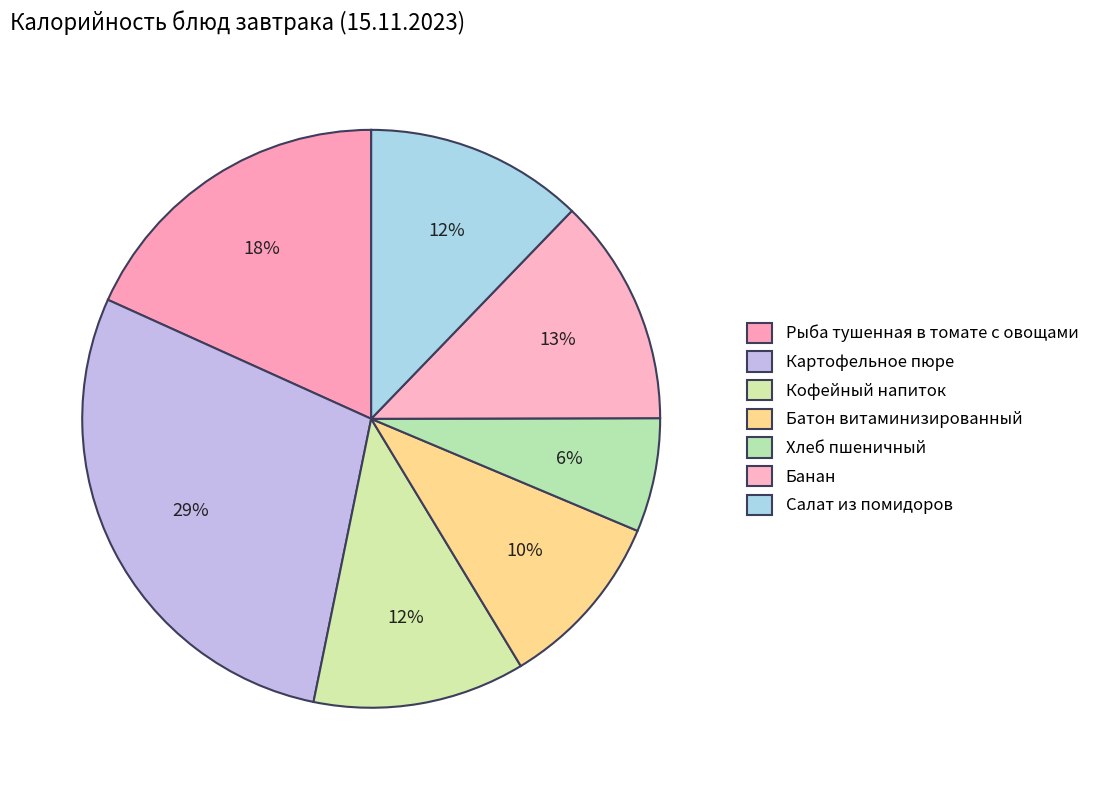

How many segments does this pie chart have?

7